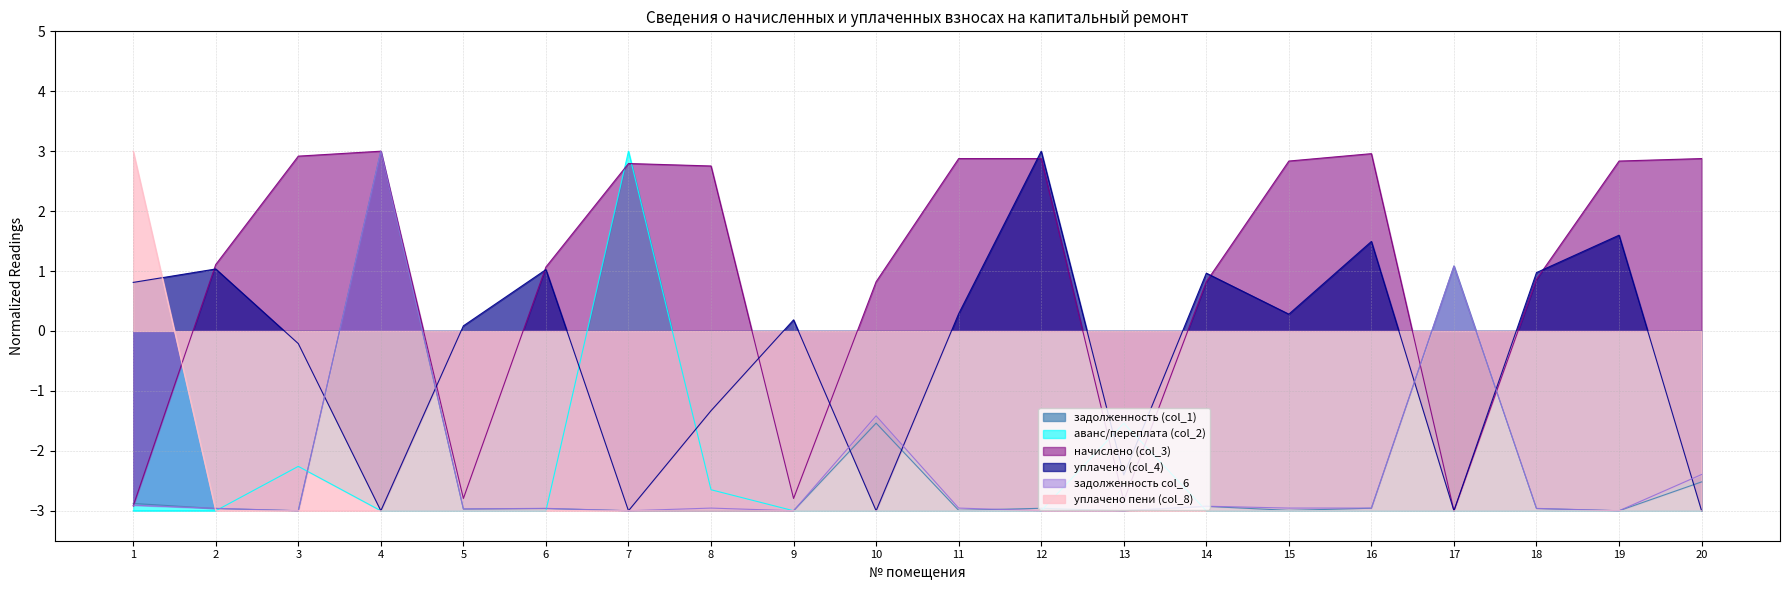

What is the difference between the highest and lowest values at 12?

6.0